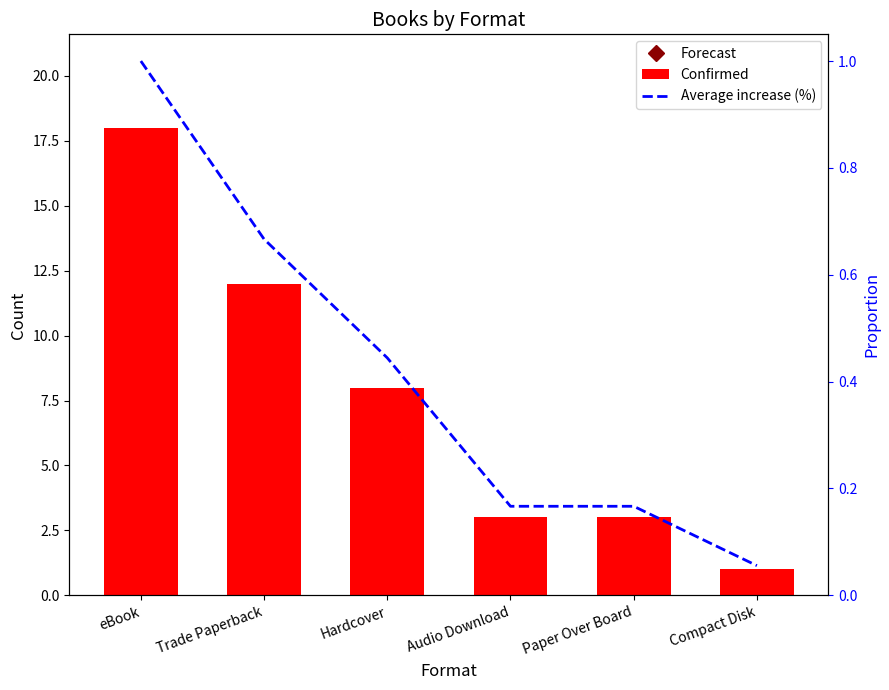

Are the bars horizontal?

No